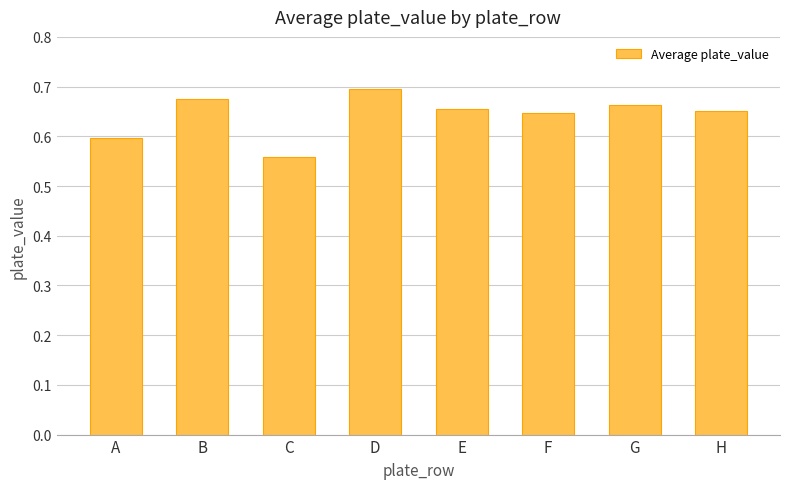

Which has a higher value, B or A?

B